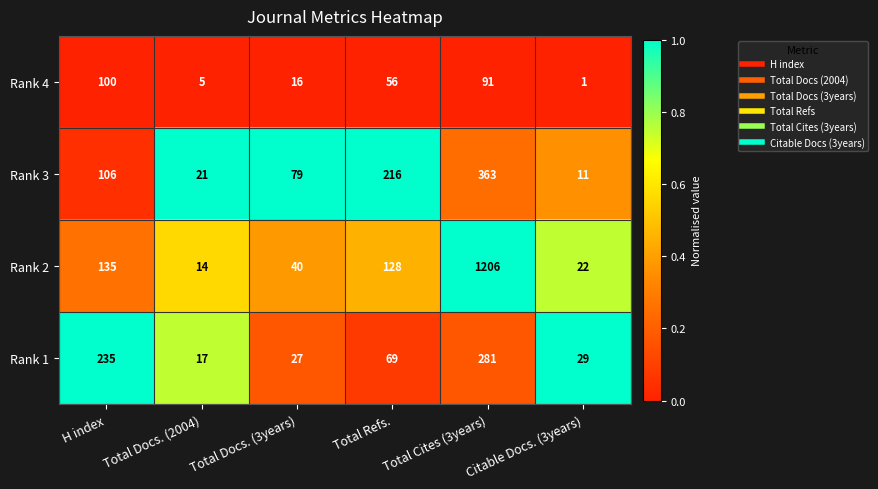

What is the difference between the Rank 1 values at Total Refs. and Total Cites (3years)?

212